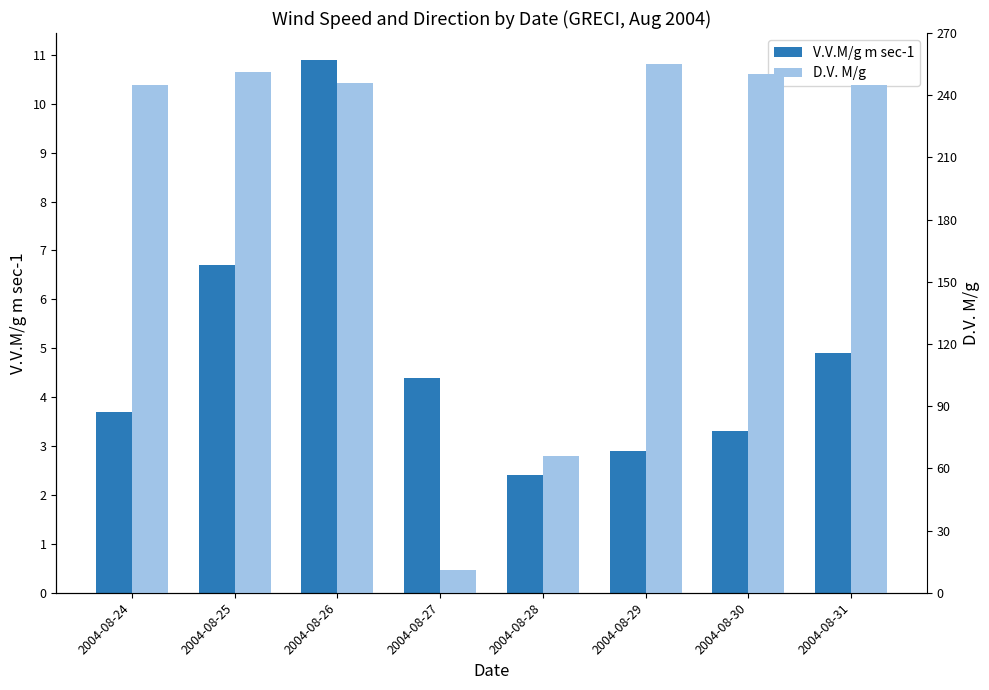

Which series has the largest range (max minus min)?

D.V. M/g